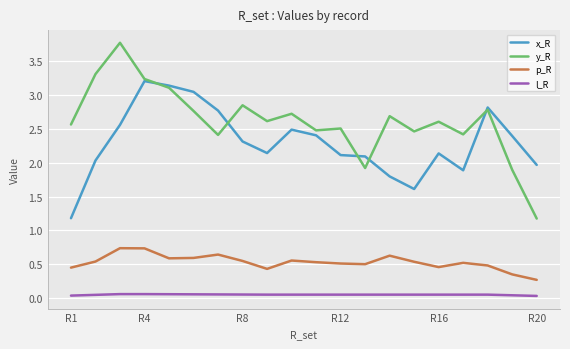

List the series in order of their peak value, highest first.

y_R, x_R, p_R, l_R